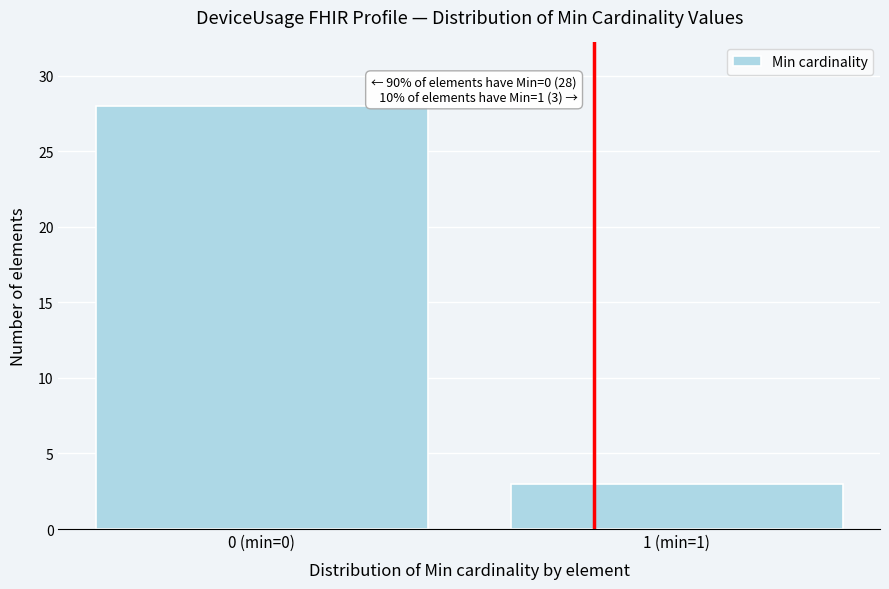

Reading left to right, what are all the values shown in this chart?

28	3